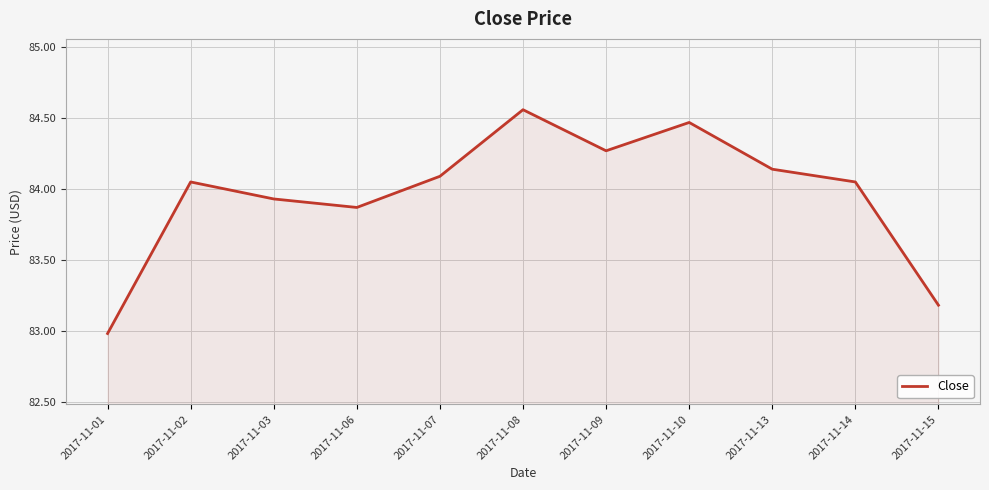

What is the difference between the maximum and minimum values?

1.6